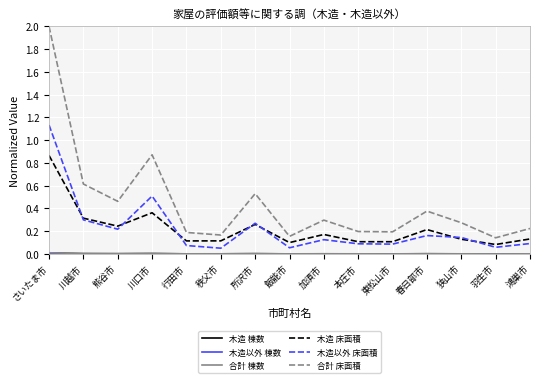

Which series has the largest total across all categories?

合計 床面積